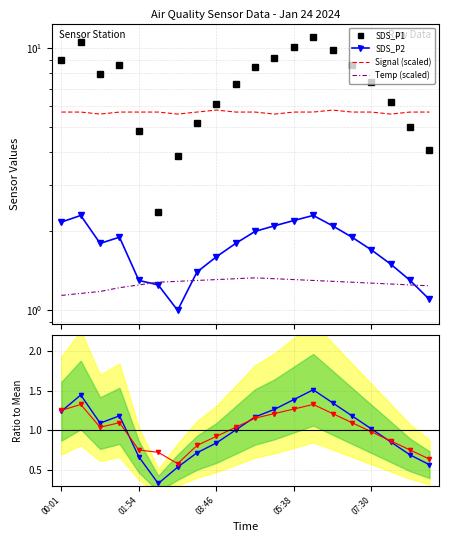

How many data points does each series have?

20